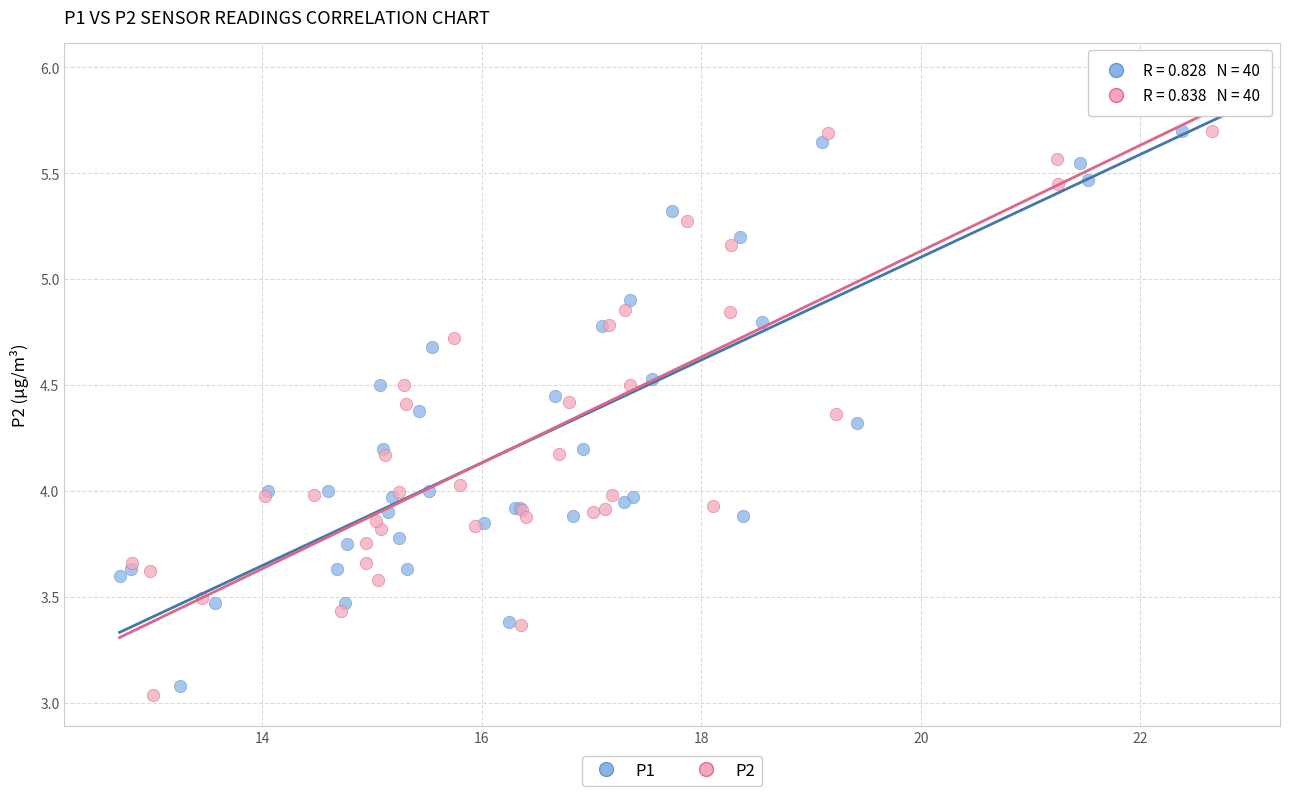

Which series has the largest Y range (max minus min)?

P2